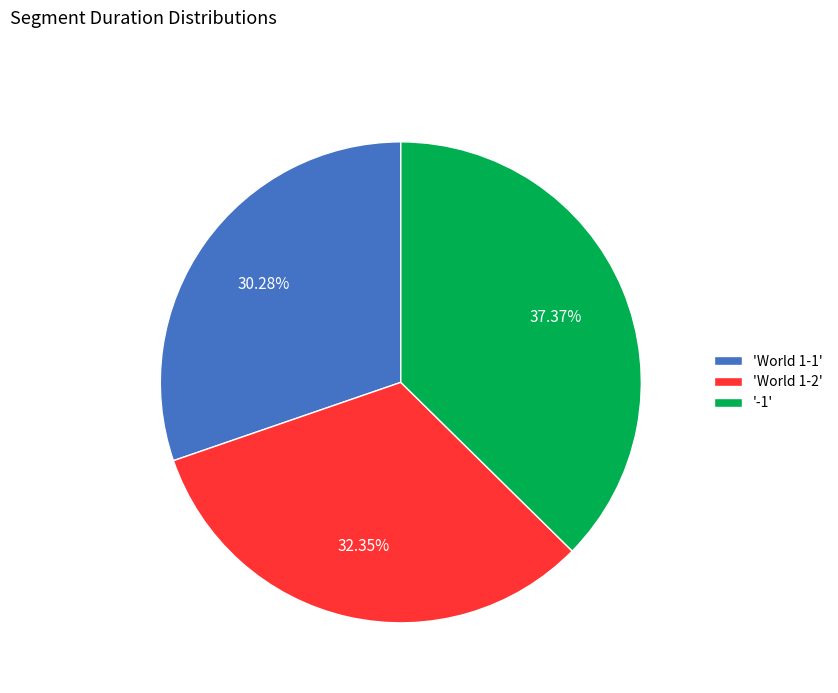

To the nearest percent, what is the average slice percentage?

33%